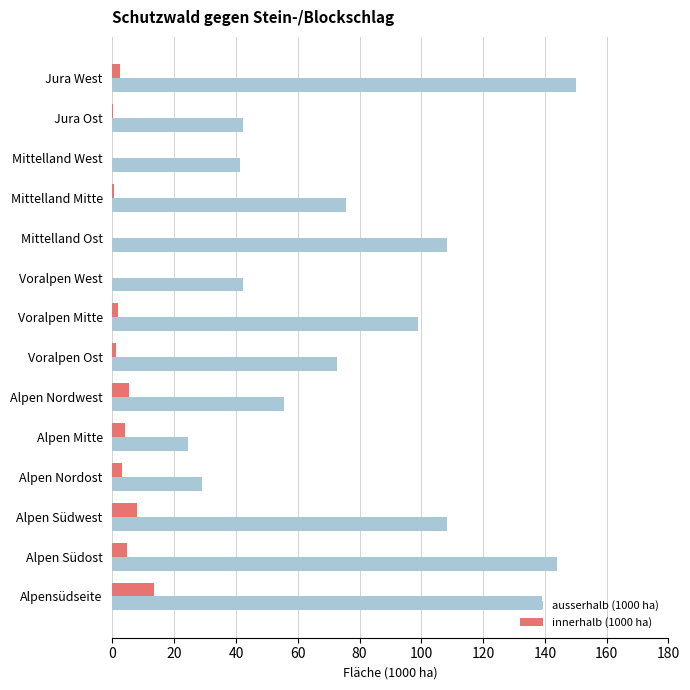

Is the value of ausserhalb (1000 ha) at Jura Ost greater than the value of innerhalb (1000 ha) at Voralpen West?

Yes